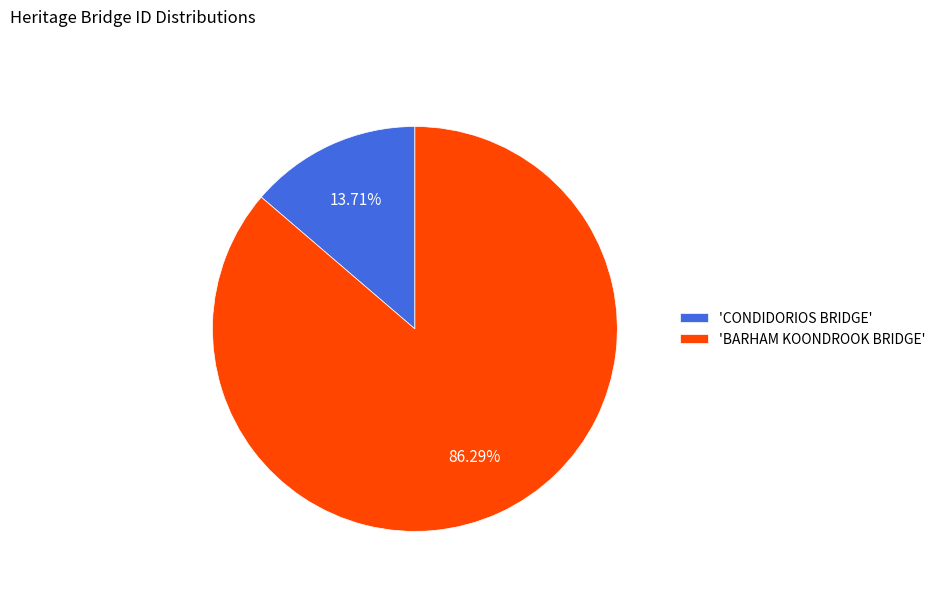

Do 'CONDIDORIOS BRIDGE' and 'BARHAM KOONDROOK BRIDGE' together represent more than half of the pie?

Yes